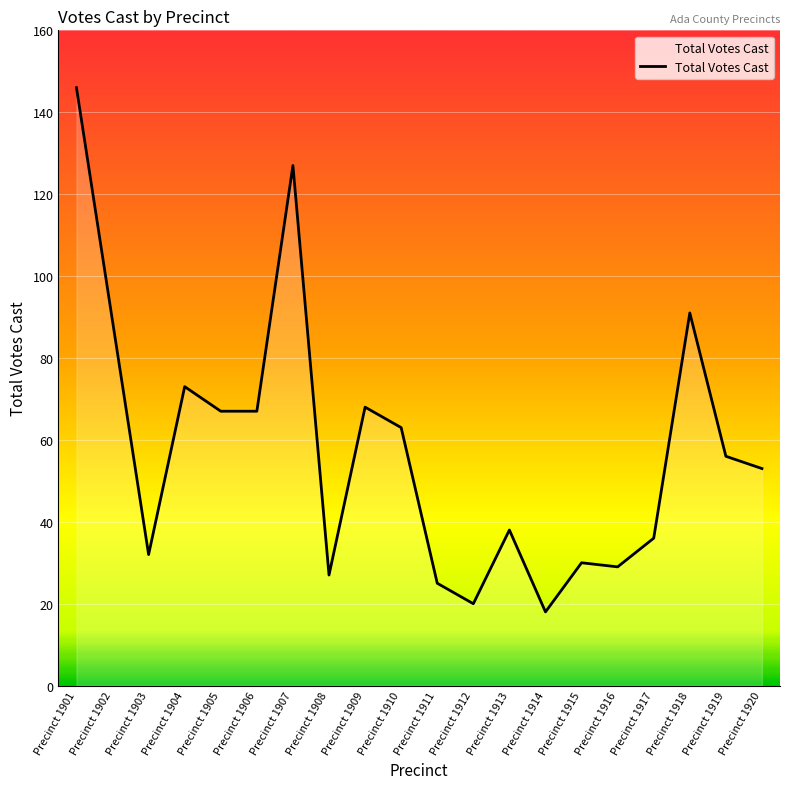

What is the ratio of the value at Precinct 1910 to the value at Precinct 1901?

0.4